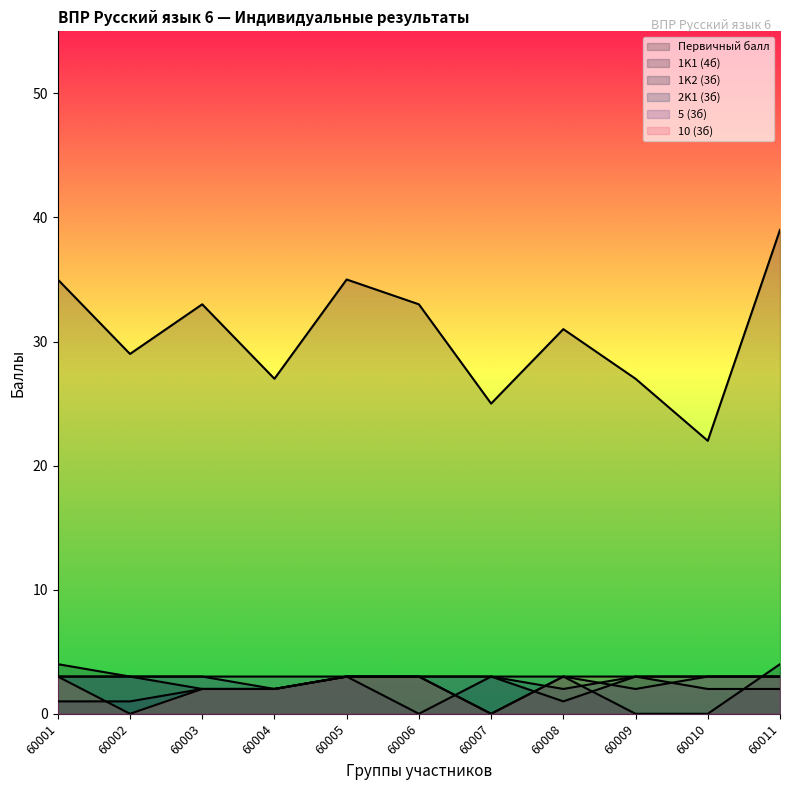

What is the total value across all series at 60009?

38